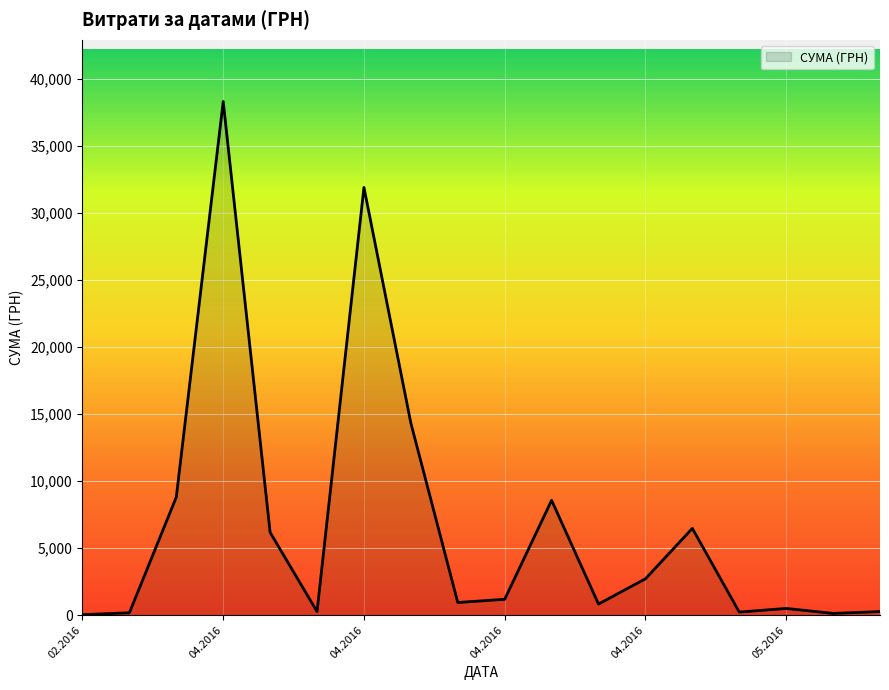

Does the chart display data point markers on the line(s)?

No